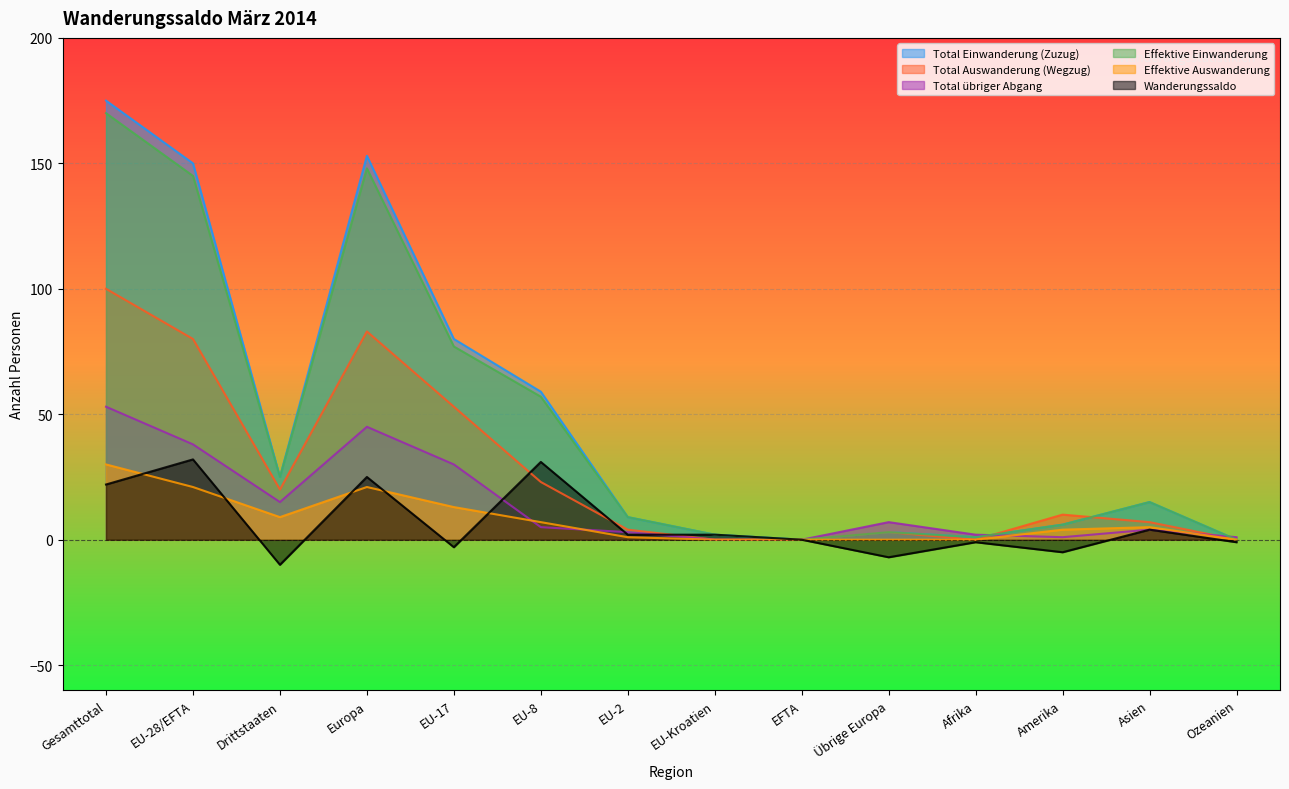

Which series has the largest range (max minus min)?

Total Einwanderung (Zuzug)